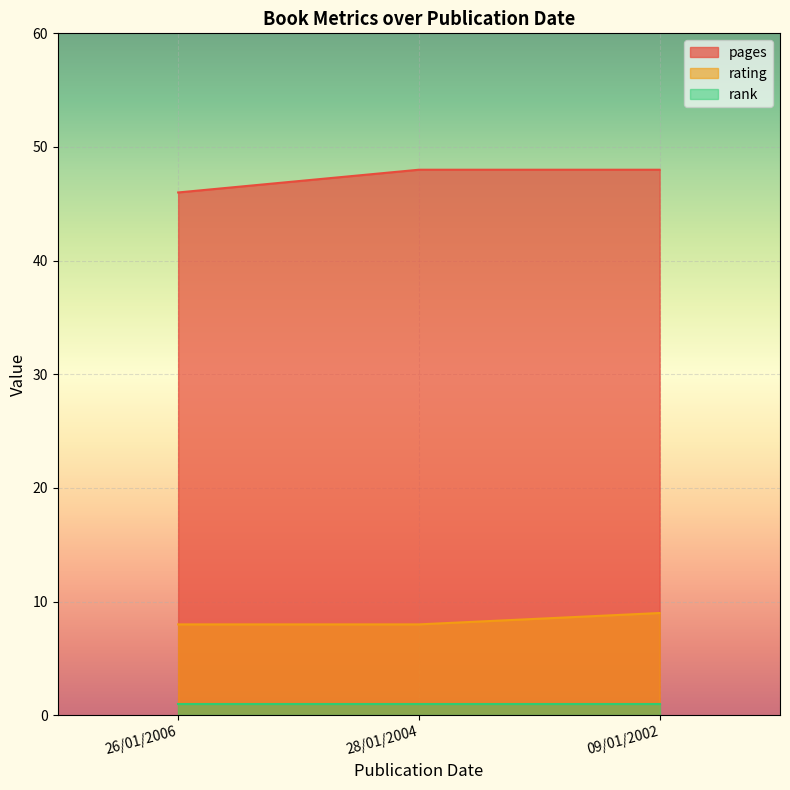

What are all the series names shown in the legend?

pages, rating, rank